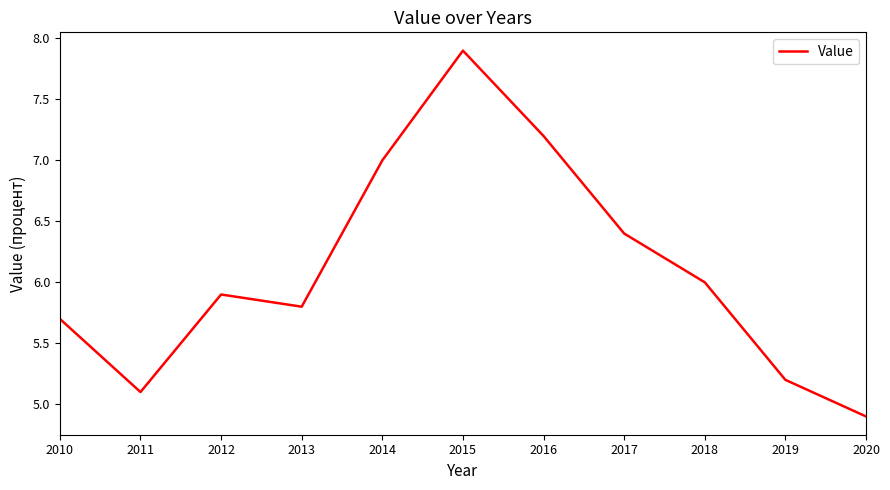

At which category does the chart reach its peak across all series?

2015